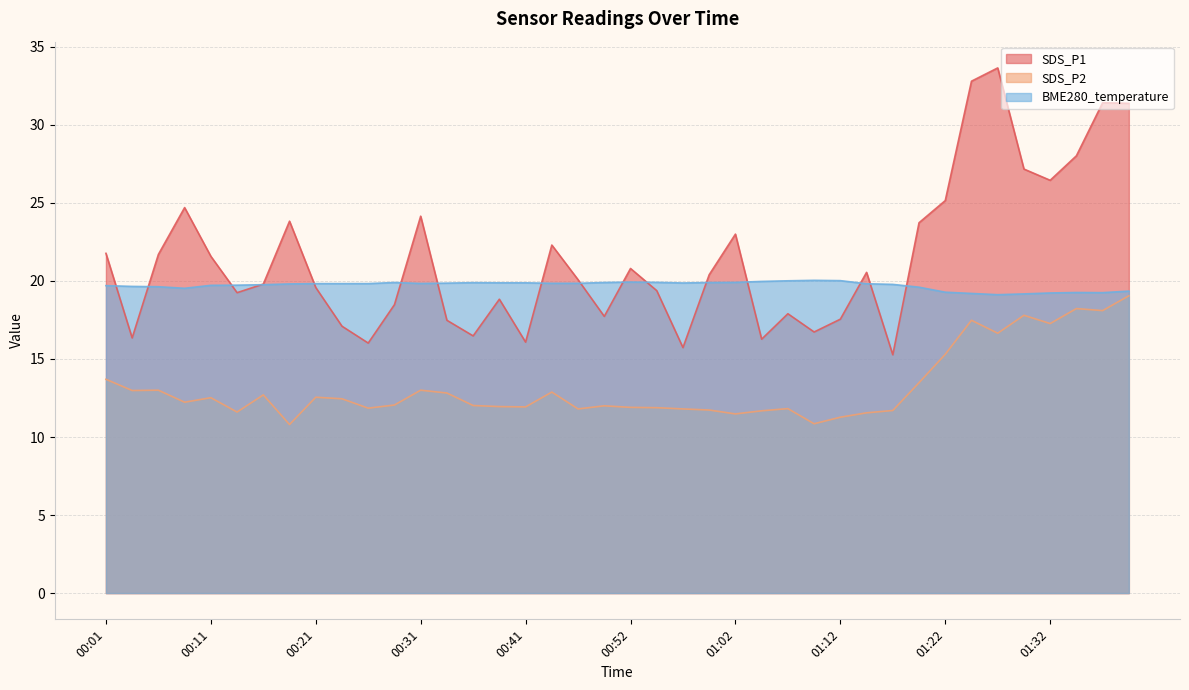

Which label corresponds to the smallest value in the chart?

00:19